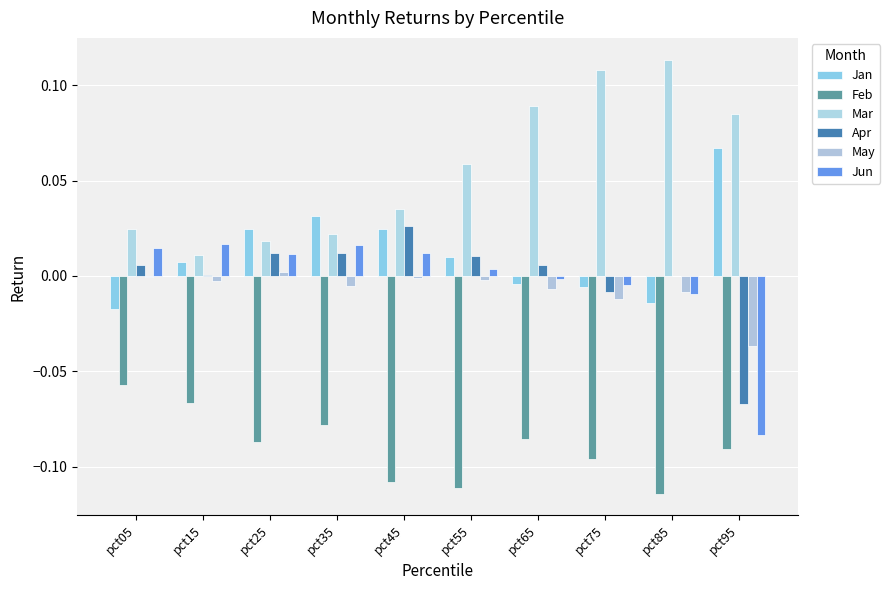

Reading left to right, extract all data points from this chart.

Jan: -0.0	0.0	0.0	0.0	0.0	0.0	-0.0	-0.0	-0.0	0.1
Feb: -0.1	-0.1	-0.1	-0.1	-0.1	-0.1	-0.1	-0.1	-0.1	-0.1
Mar: 0.0	0.0	0.0	0.0	0.0	0.1	0.1	0.1	0.1	0.1
Apr: 0.0	0.0	0.0	0.0	0.0	0.0	0.0	-0.0	0.0	-0.1
May: -0.0	-0.0	0.0	-0.0	-0.0	-0.0	-0.0	-0.0	-0.0	-0.0
Jun: 0.0	0.0	0.0	0.0	0.0	0.0	-0.0	-0.0	-0.0	-0.1